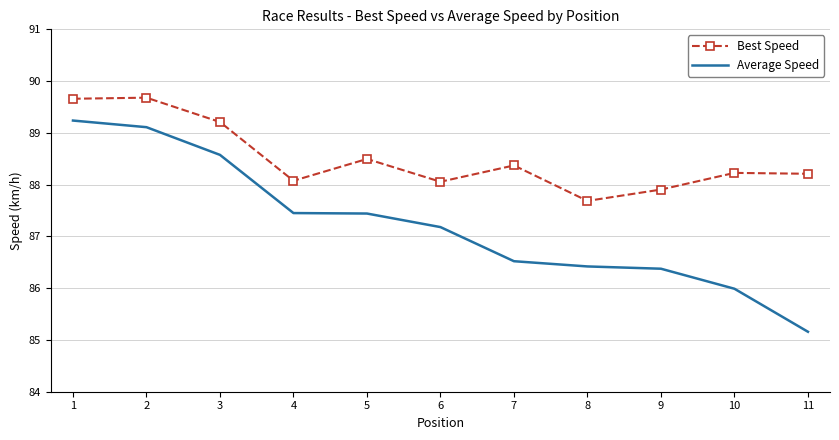

True or false: Average Speed has a value of 153.3 at 7.

False